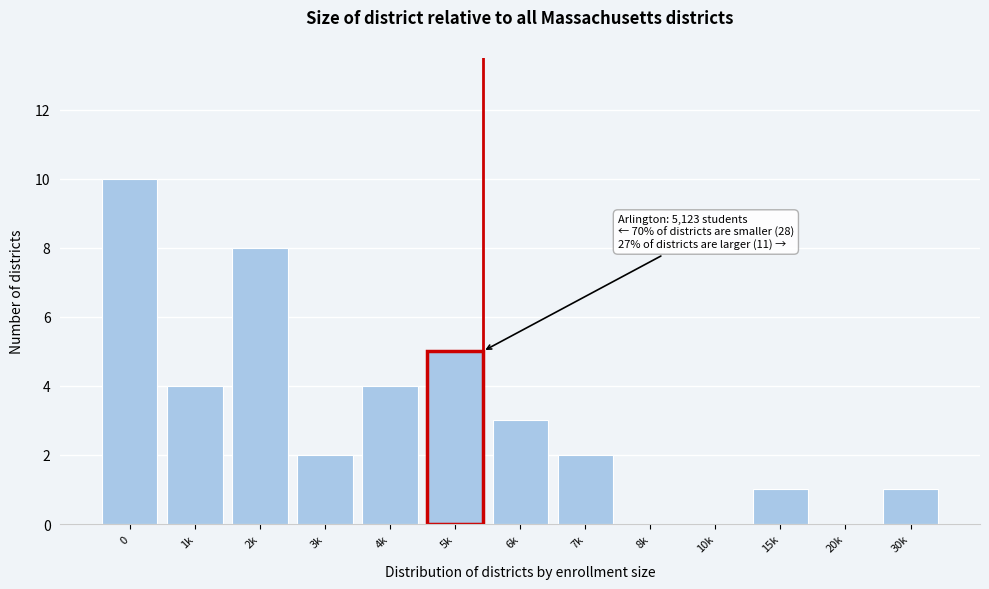

Reading right to left, extract all data points from this chart.

30k=1	20k=0	15k=1	10k=0	8k=0	7k=2	6k=3	5k=5	4k=4	3k=2	2k=8	1k=4	0=10